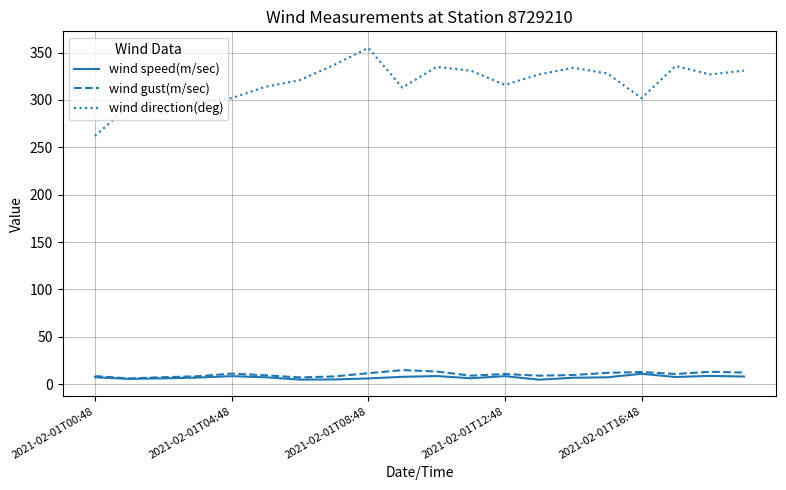

True or false: wind speed(m/sec) and wind direction(deg) cross at least once.

False